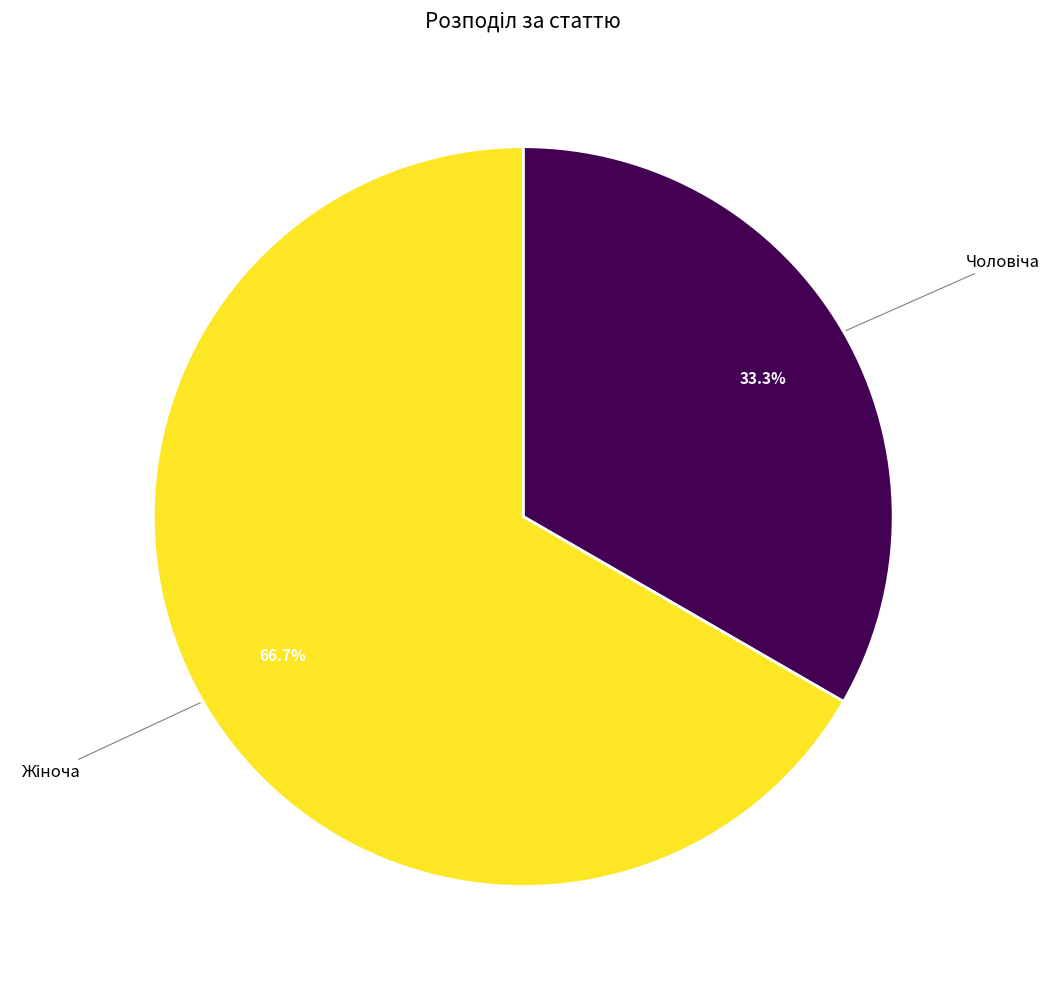

Is there any slice that represents more than half of the pie?

Yes